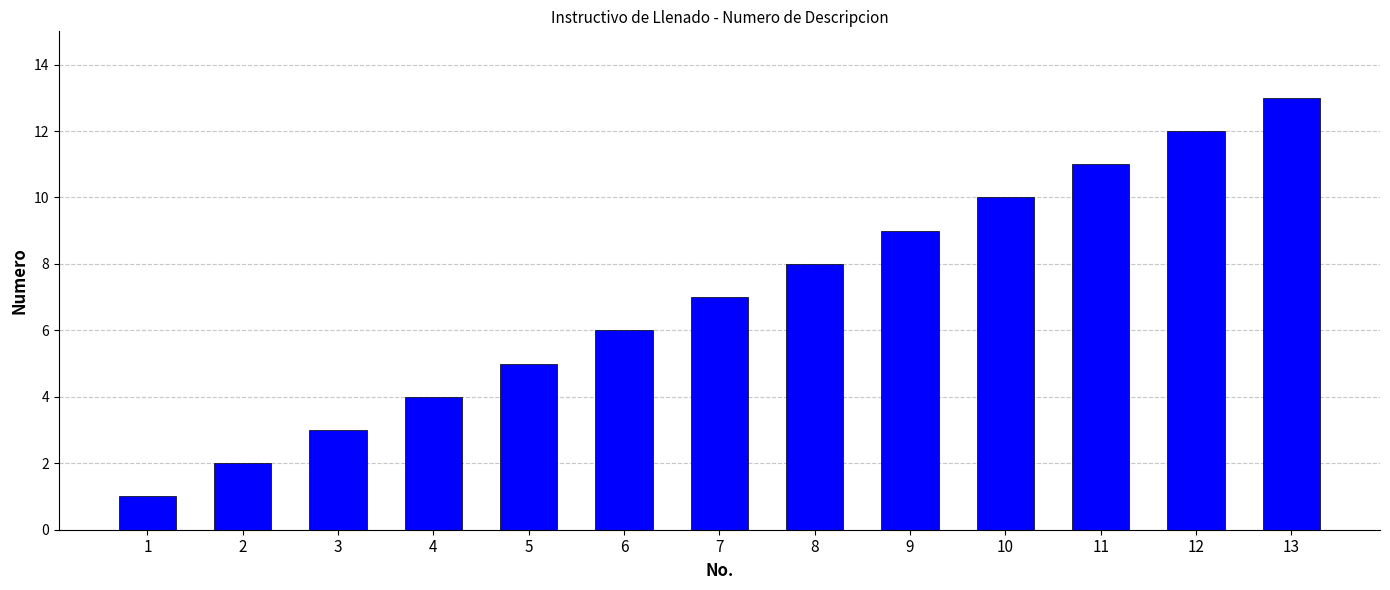

The value at 5 is 5. True or false?

True